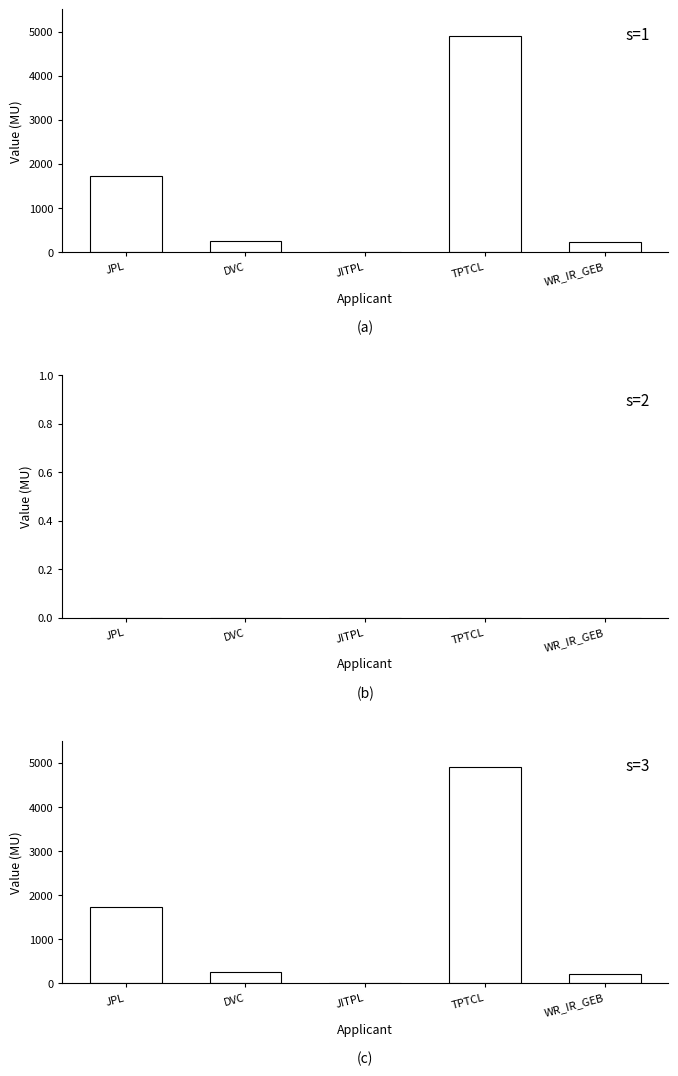

What is the difference between the EX_PERI values at JITPL and JPL?

1725.4